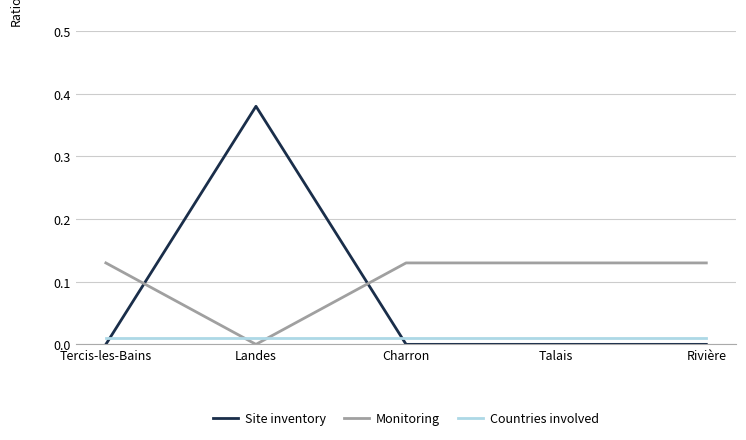

At Rivière, list the series in order from smallest to largest.

Site inventory, Countries involved, Monitoring